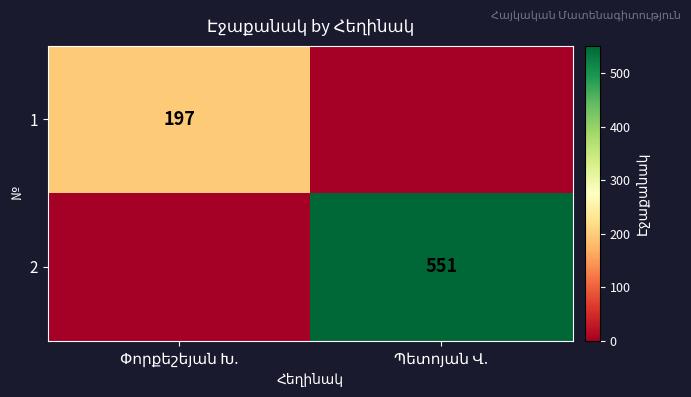

How many data points in 1 are less than 197?

1